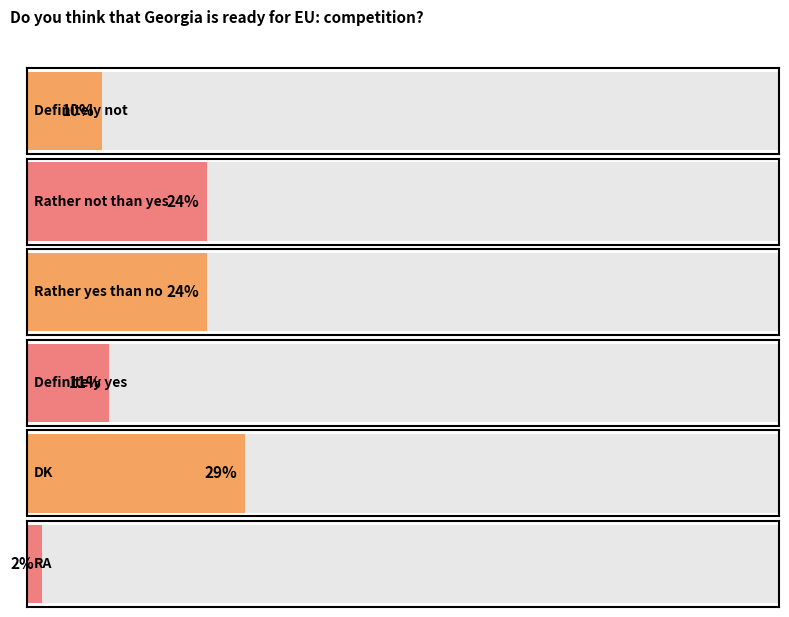

The chart shows a value of 24 at Rather not than yes. True or false?

True